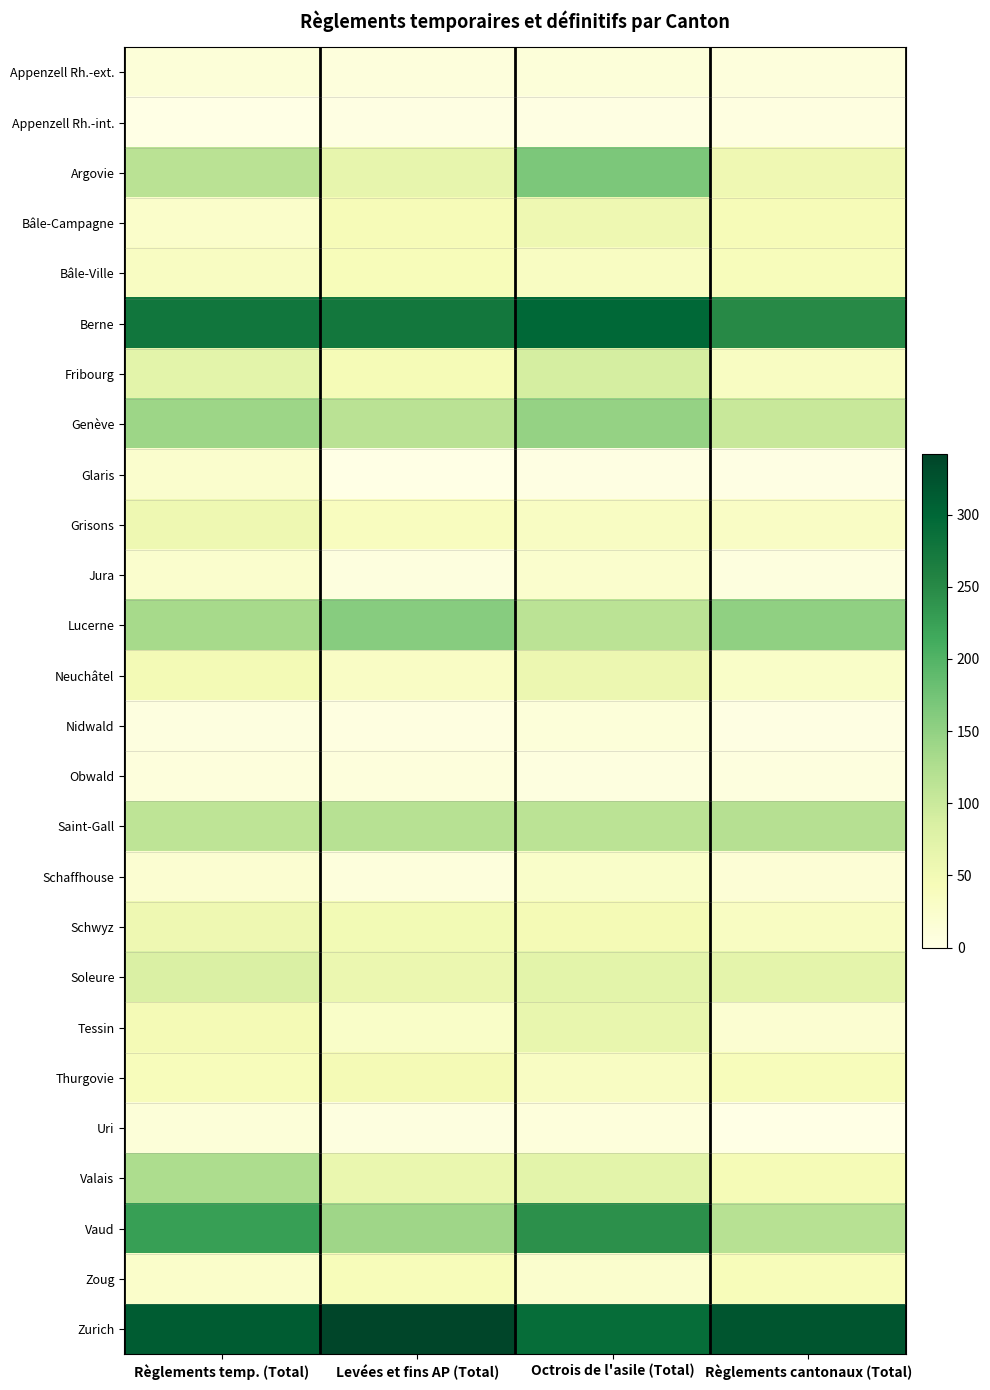

Reading right to left, extract all data points from this chart.

Appenzell Rh.-ext.: Règlements cantonaux (Total)=9	Octrois de l'asile (Total)=12	Levées et fins AP (Total)=9	Règlements temp. (Total)=13
Appenzell Rh.-int.: Règlements cantonaux (Total)=5	Octrois de l'asile (Total)=3	Levées et fins AP (Total)=3	Règlements temp. (Total)=1
Argovie: Règlements cantonaux (Total)=54	Octrois de l'asile (Total)=168	Levées et fins AP (Total)=65	Règlements temp. (Total)=116
Bâle-Campagne: Règlements cantonaux (Total)=44	Octrois de l'asile (Total)=55	Levées et fins AP (Total)=43	Règlements temp. (Total)=26
Bâle-Ville: Règlements cantonaux (Total)=41	Octrois de l'asile (Total)=34	Levées et fins AP (Total)=42	Règlements temp. (Total)=34
Berne: Règlements cantonaux (Total)=250	Octrois de l'asile (Total)=298	Levées et fins AP (Total)=275	Règlements temp. (Total)=277
Fribourg: Règlements cantonaux (Total)=34	Octrois de l'asile (Total)=89	Levées et fins AP (Total)=46	Règlements temp. (Total)=72
Genève: Règlements cantonaux (Total)=102	Octrois de l'asile (Total)=147	Levées et fins AP (Total)=115	Règlements temp. (Total)=141
Glaris: Règlements cantonaux (Total)=2	Octrois de l'asile (Total)=4	Levées et fins AP (Total)=0	Règlements temp. (Total)=24
Grisons: Règlements cantonaux (Total)=31	Octrois de l'asile (Total)=33	Levées et fins AP (Total)=37	Règlements temp. (Total)=55
Jura: Règlements cantonaux (Total)=8	Octrois de l'asile (Total)=24	Levées et fins AP (Total)=7	Règlements temp. (Total)=24
Lucerne: Règlements cantonaux (Total)=151	Octrois de l'asile (Total)=114	Levées et fins AP (Total)=158	Règlements temp. (Total)=133
Neuchâtel: Règlements cantonaux (Total)=29	Octrois de l'asile (Total)=58	Levées et fins AP (Total)=31	Règlements temp. (Total)=49
Nidwald: Règlements cantonaux (Total)=4	Octrois de l'asile (Total)=11	Levées et fins AP (Total)=5	Règlements temp. (Total)=6
Obwald: Règlements cantonaux (Total)=8	Octrois de l'asile (Total)=6	Levées et fins AP (Total)=9	Règlements temp. (Total)=9
Saint-Gall: Règlements cantonaux (Total)=120	Octrois de l'asile (Total)=114	Levées et fins AP (Total)=118	Règlements temp. (Total)=112
Schaffhouse: Règlements cantonaux (Total)=15	Octrois de l'asile (Total)=27	Levées et fins AP (Total)=9	Règlements temp. (Total)=20
Schwyz: Règlements cantonaux (Total)=34	Octrois de l'asile (Total)=47	Levées et fins AP (Total)=50	Règlements temp. (Total)=55
Soleure: Règlements cantonaux (Total)=70	Octrois de l'asile (Total)=71	Levées et fins AP (Total)=59	Règlements temp. (Total)=83
Tessin: Règlements cantonaux (Total)=19	Octrois de l'asile (Total)=63	Levées et fins AP (Total)=29	Règlements temp. (Total)=47
Thurgovie: Règlements cantonaux (Total)=41	Octrois de l'asile (Total)=33	Levées et fins AP (Total)=47	Règlements temp. (Total)=41
Uri: Règlements cantonaux (Total)=1	Octrois de l'asile (Total)=10	Levées et fins AP (Total)=6	Règlements temp. (Total)=13
Valais: Règlements cantonaux (Total)=46	Octrois de l'asile (Total)=71	Levées et fins AP (Total)=61	Règlements temp. (Total)=127
Vaud: Règlements cantonaux (Total)=118	Octrois de l'asile (Total)=243	Levées et fins AP (Total)=139	Règlements temp. (Total)=227
Zoug: Règlements cantonaux (Total)=42	Octrois de l'asile (Total)=24	Levées et fins AP (Total)=42	Règlements temp. (Total)=26
Zurich: Règlements cantonaux (Total)=321	Octrois de l'asile (Total)=290	Levées et fins AP (Total)=342	Règlements temp. (Total)=313